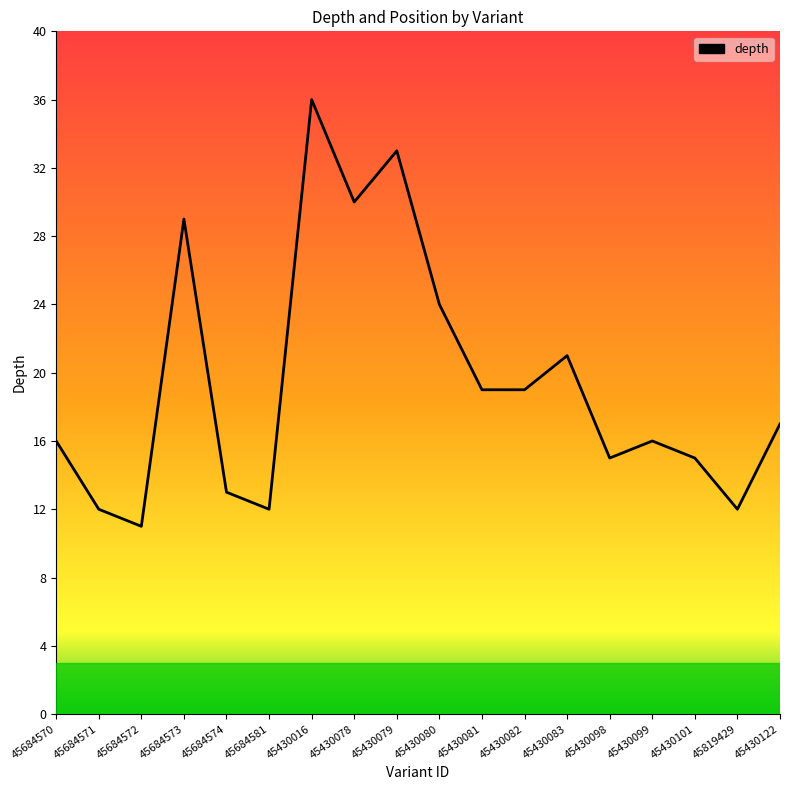

What is the change in value from 45684572 to 45684581?

+1